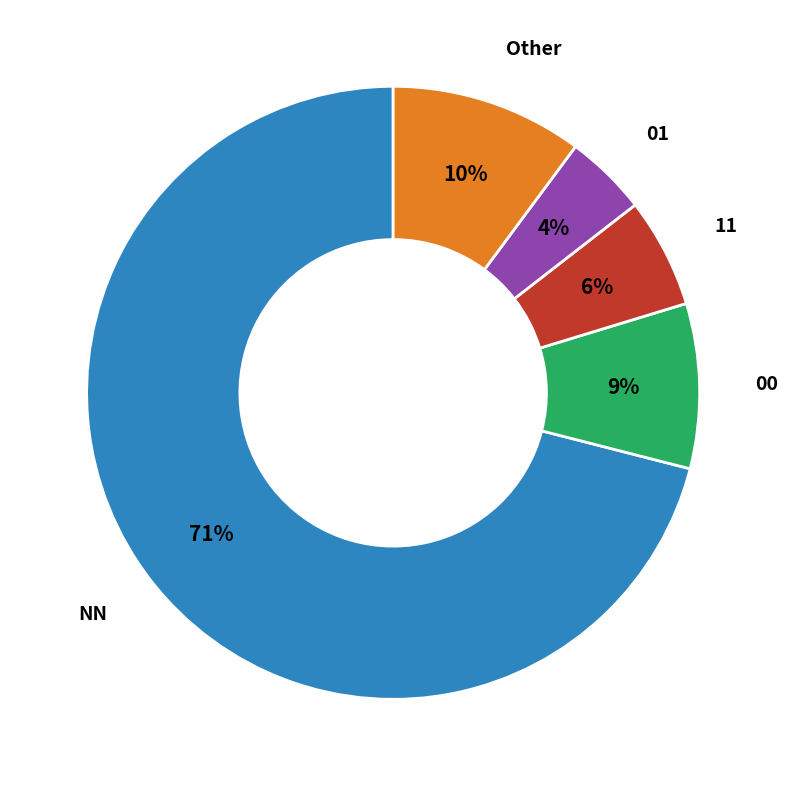

How many slices are in this pie chart?

5